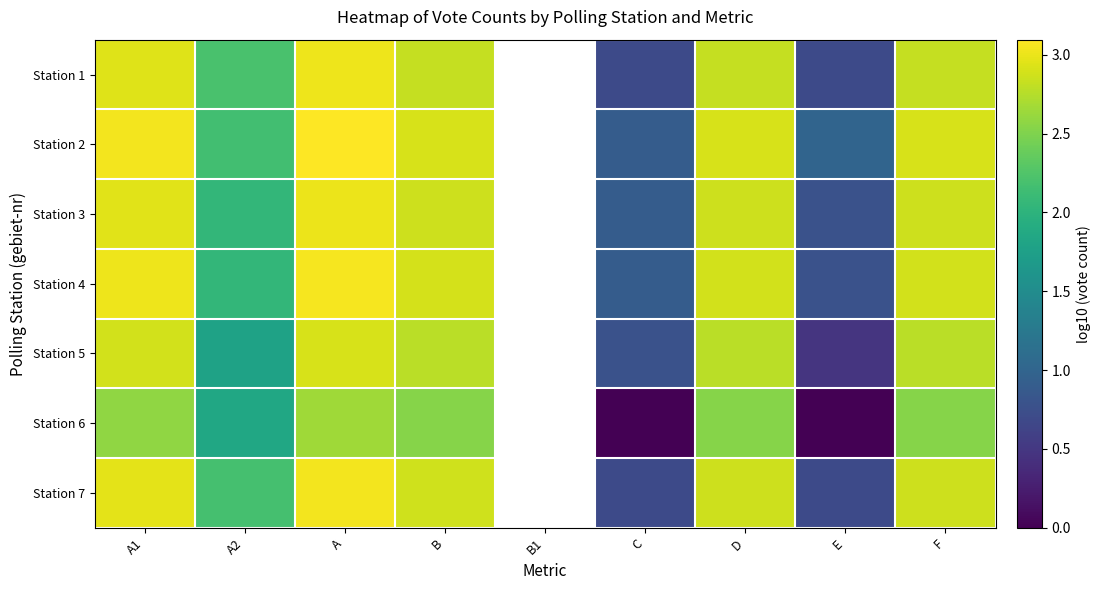

Rank the series at A1 from highest to lowest value.

Station 2, Station 4, Station 7, Station 3, Station 1, Station 5, Station 6